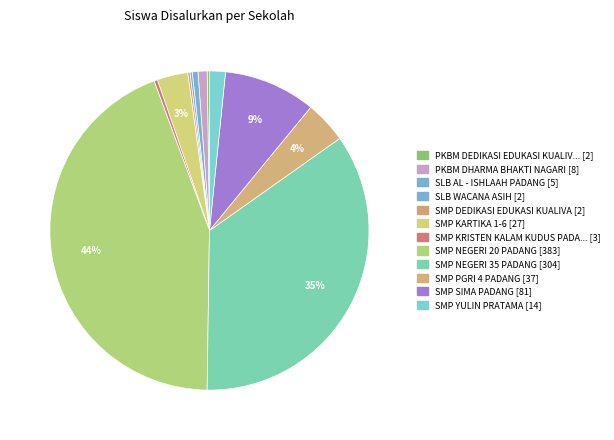

Is there any slice that represents more than half of the pie?

No